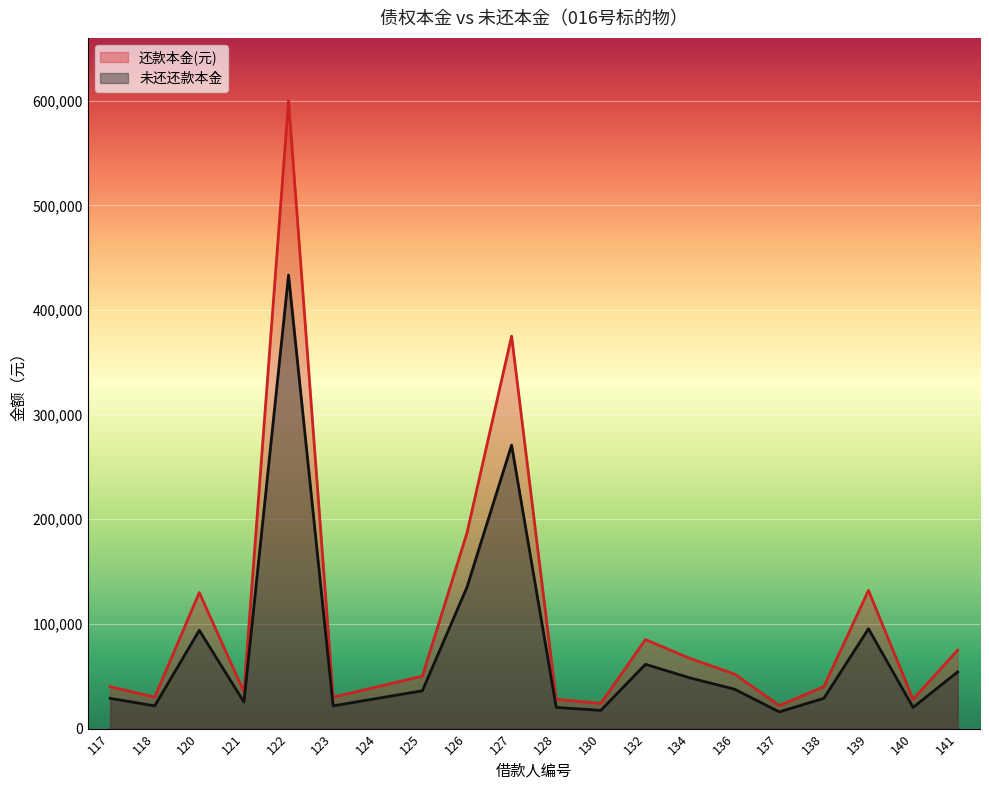

What is the highest value of the 未还还款本金 series?

433333.3